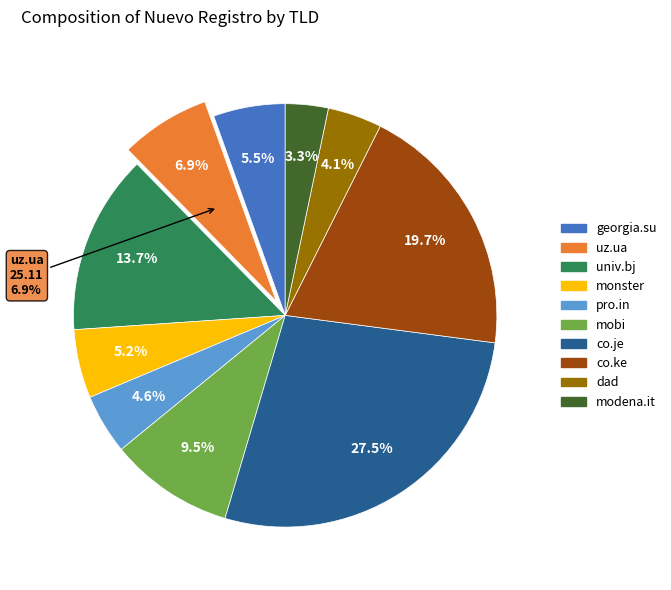

How many segments does this pie chart have?

10